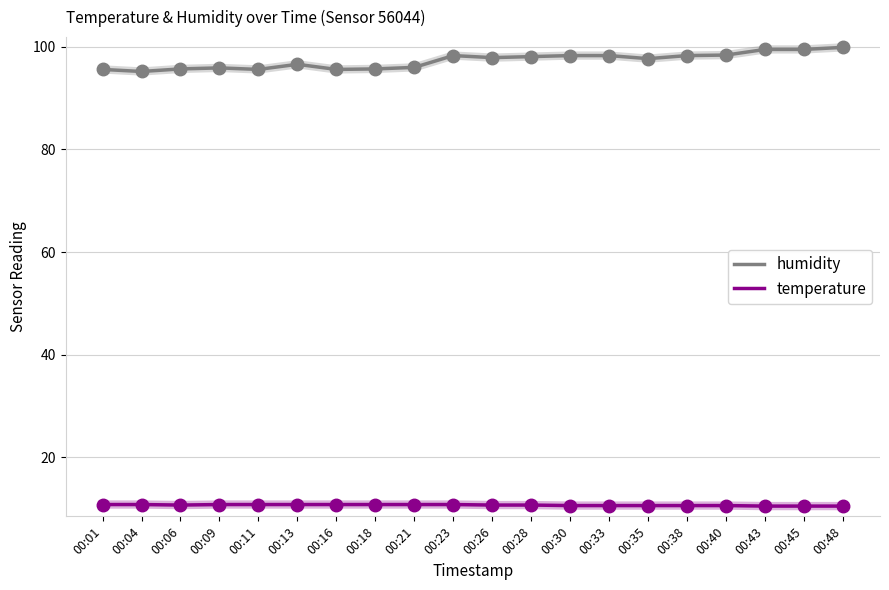

How many distinct data groups are displayed?

2